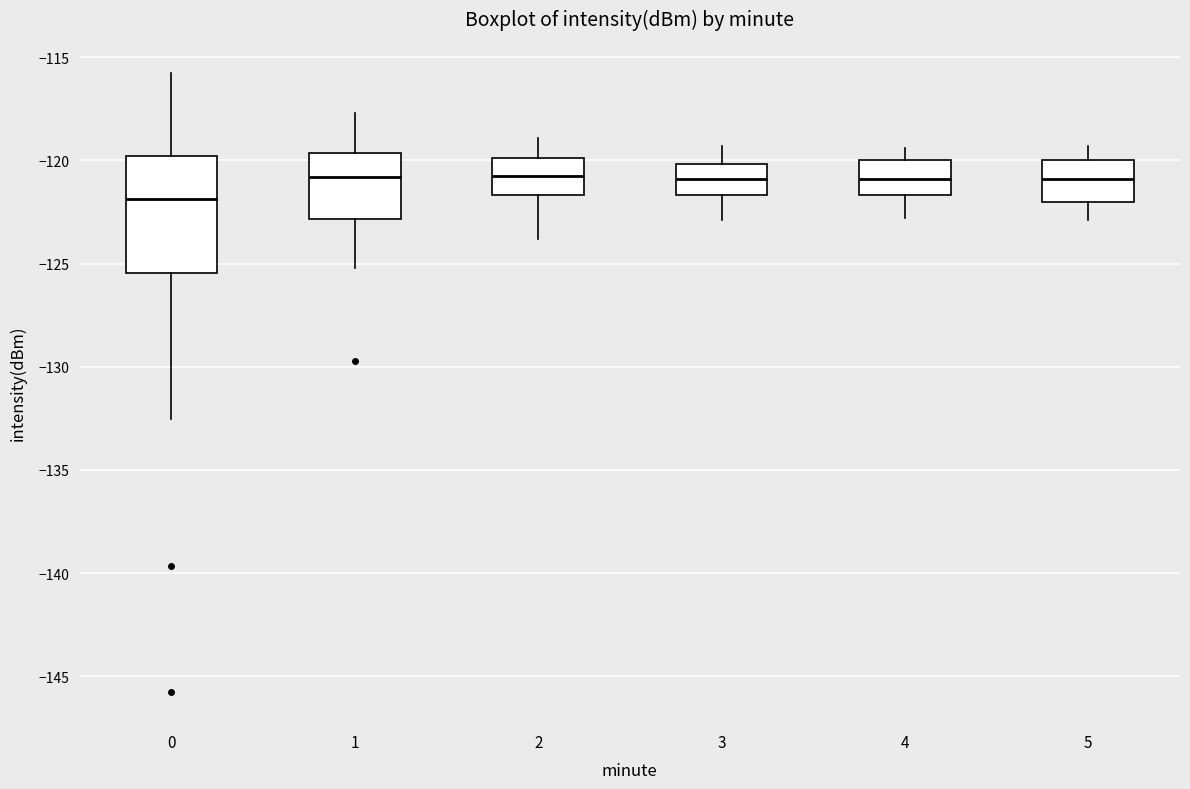

Which box is the tallest, from its lower edge to its upper edge?

0